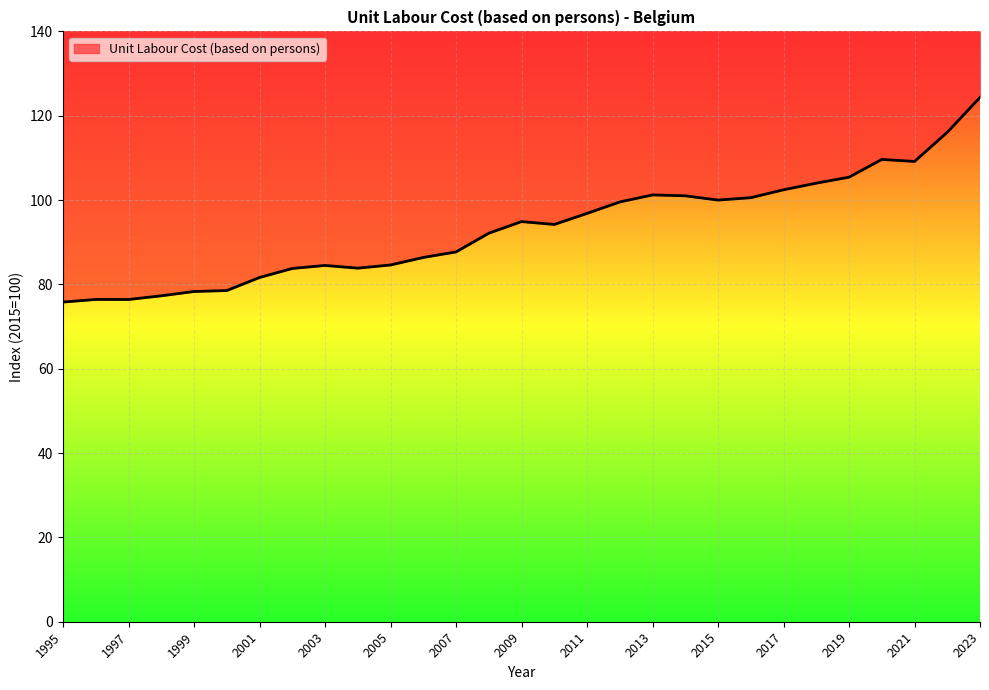

What is the sum of all values?

2706.8